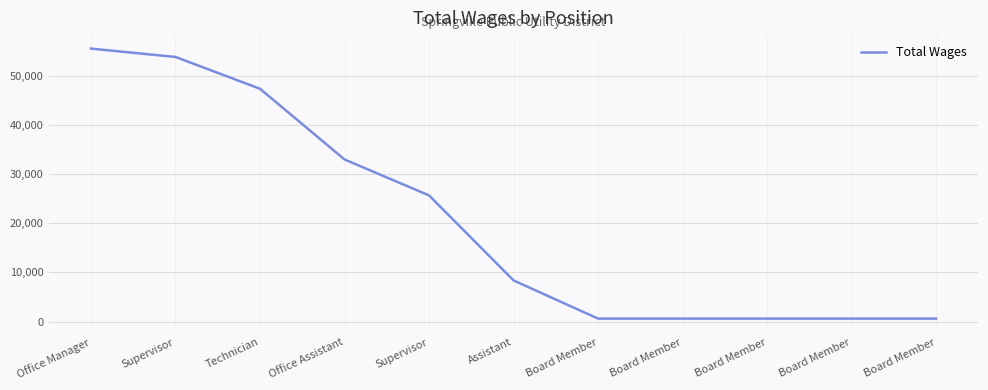

Rank the categories by value from lowest to highest.

Board Member, Board Member, Board Member, Board Member, Board Member, Assistant, Supervisor, Office Assistant, Technician, Supervisor, Office Manager